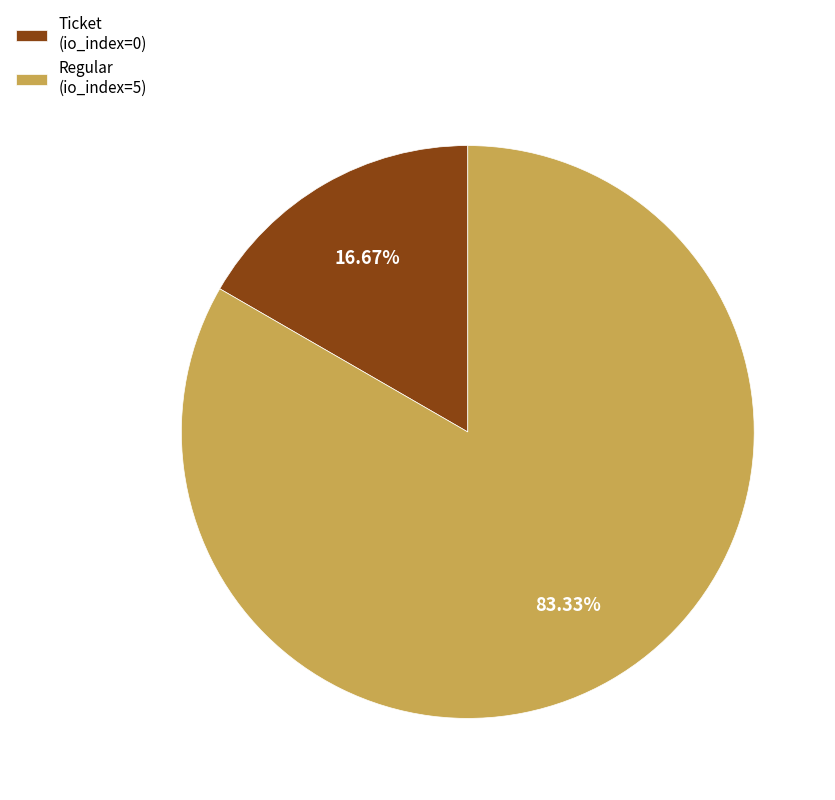

True or false: Regular (io_index=5) accounts for 88% of the total.

False